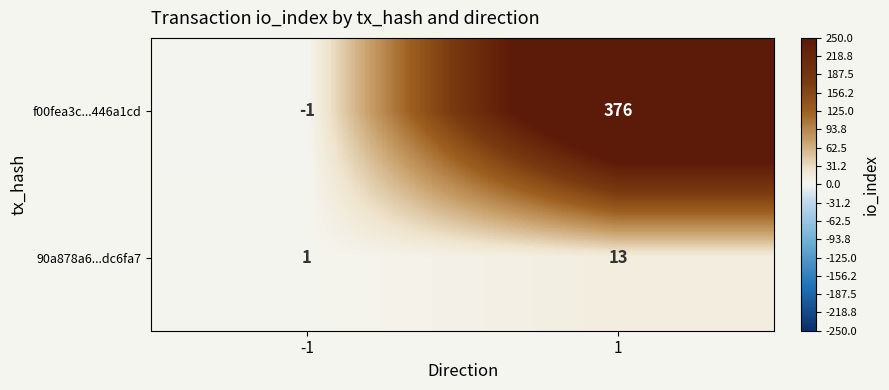

True or false: f00fea3c...446a1cd has a value of 376 at 1.

True